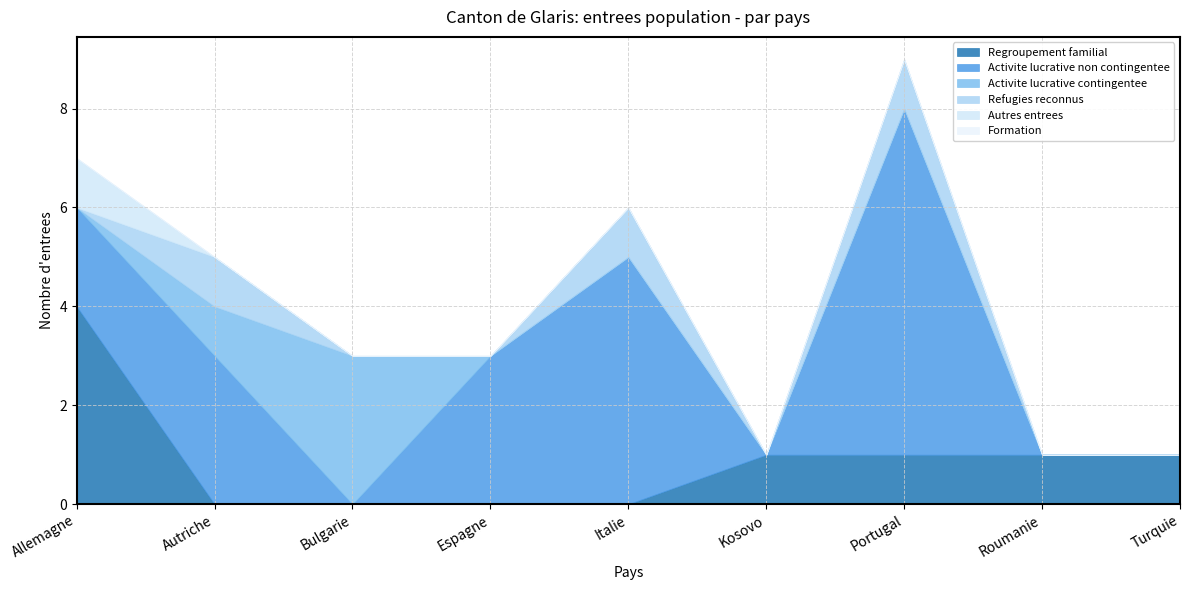

Which category has the lowest value across all series?

Autriche